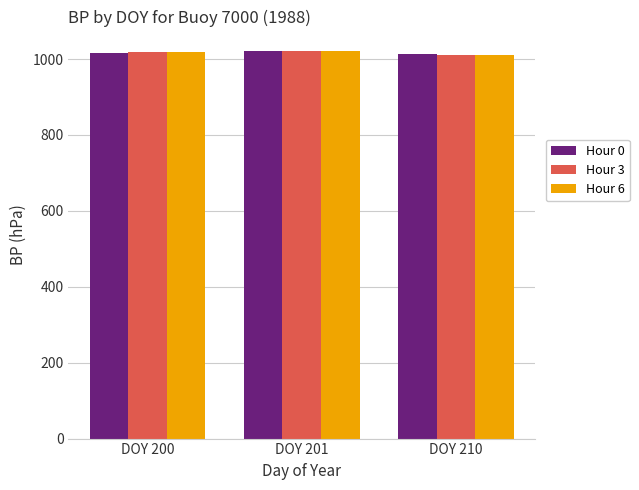

Rank the series by their average value, from highest to lowest.

Hour 3, Hour 6, Hour 0